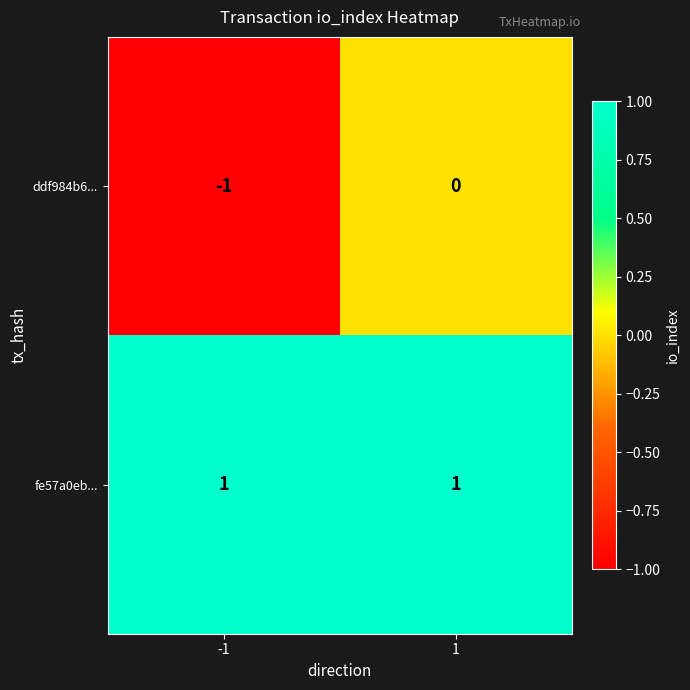

List the series in order of their peak value, highest first.

fe57a0eb..., ddf984b6...